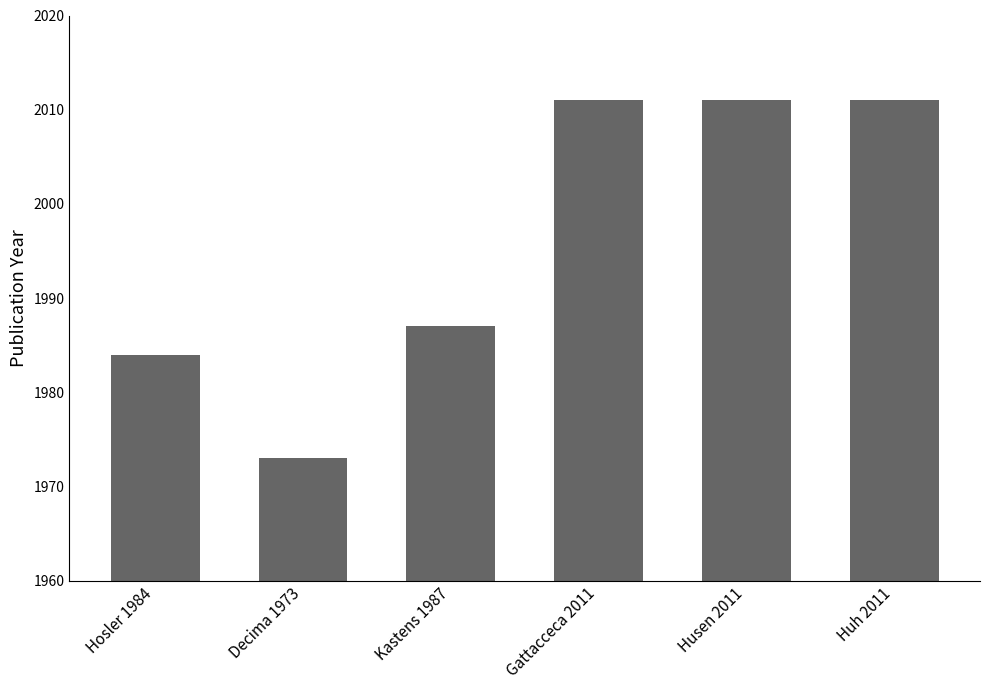

How many data points does each series have?

6